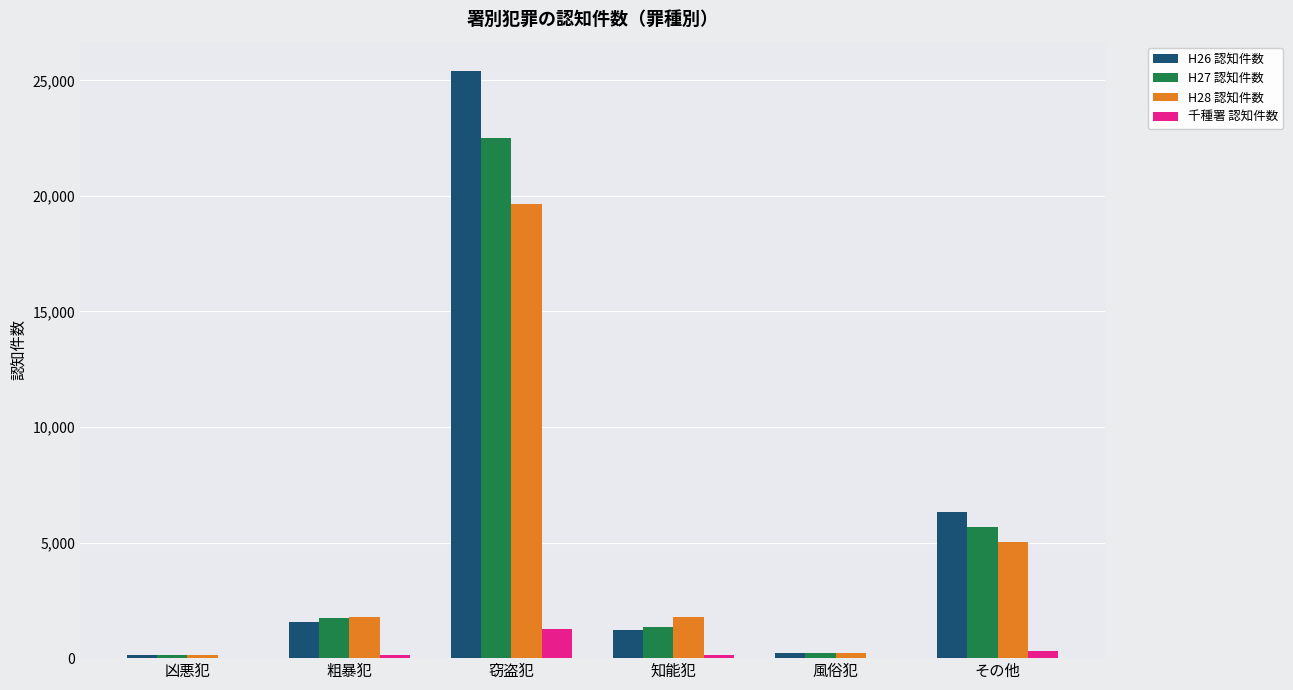

At which category does the chart reach its peak across all series?

窃盗犯